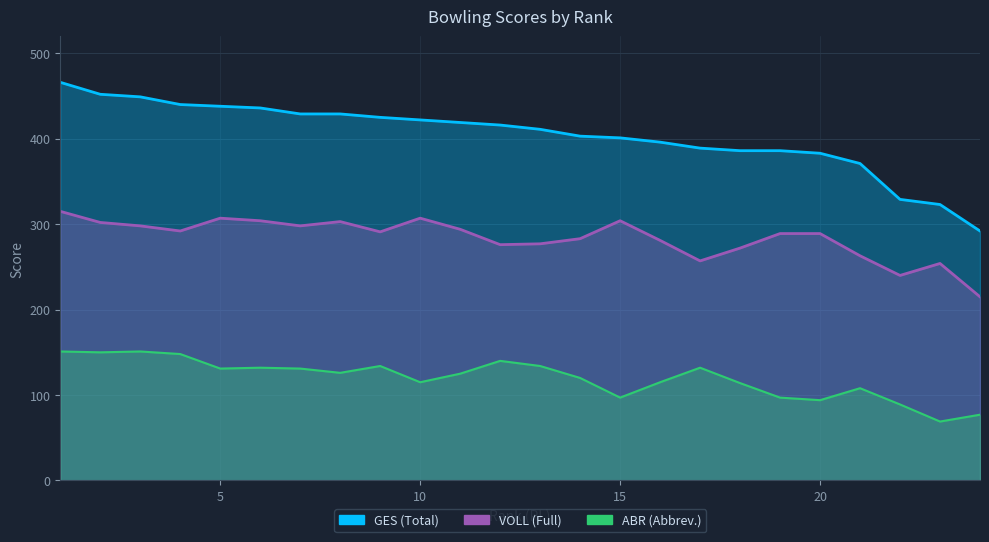

What is the sum of all ABR values?

2880